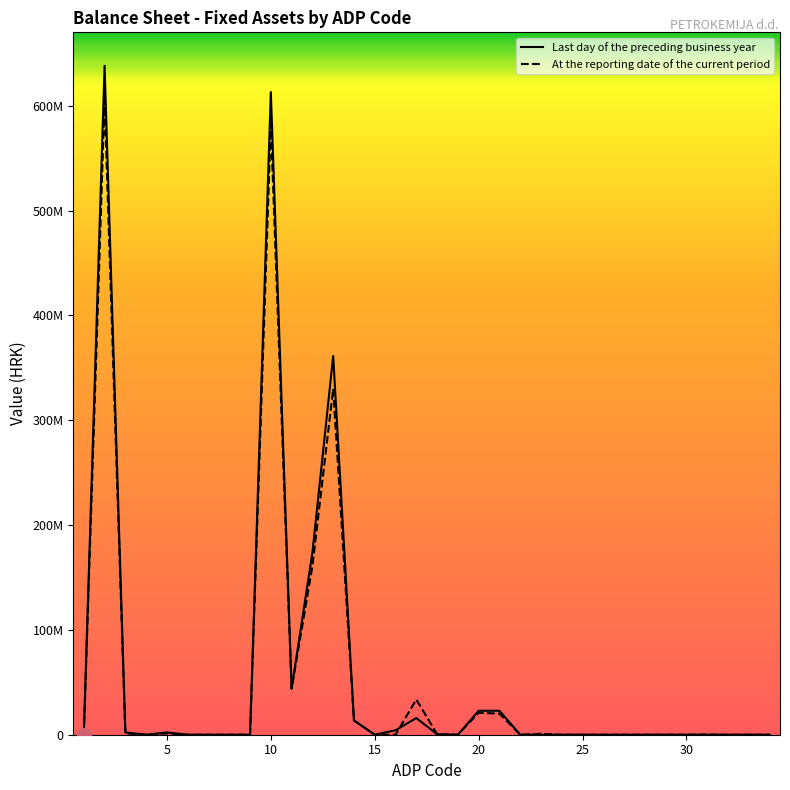

How many intersections are there between Last day of the preceding business year and At the reporting date of the current period?

3